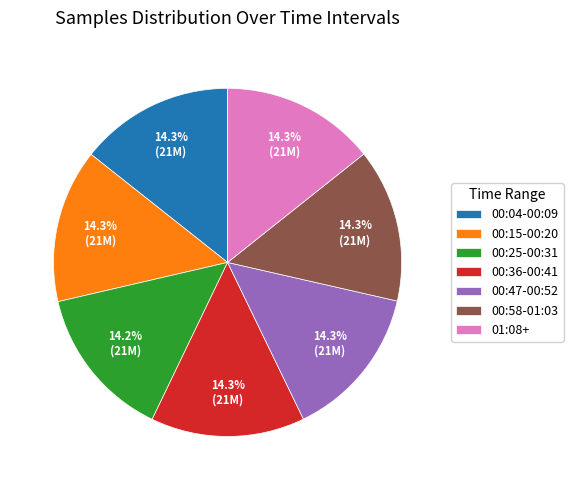

Is there any slice that represents more than half of the pie?

No